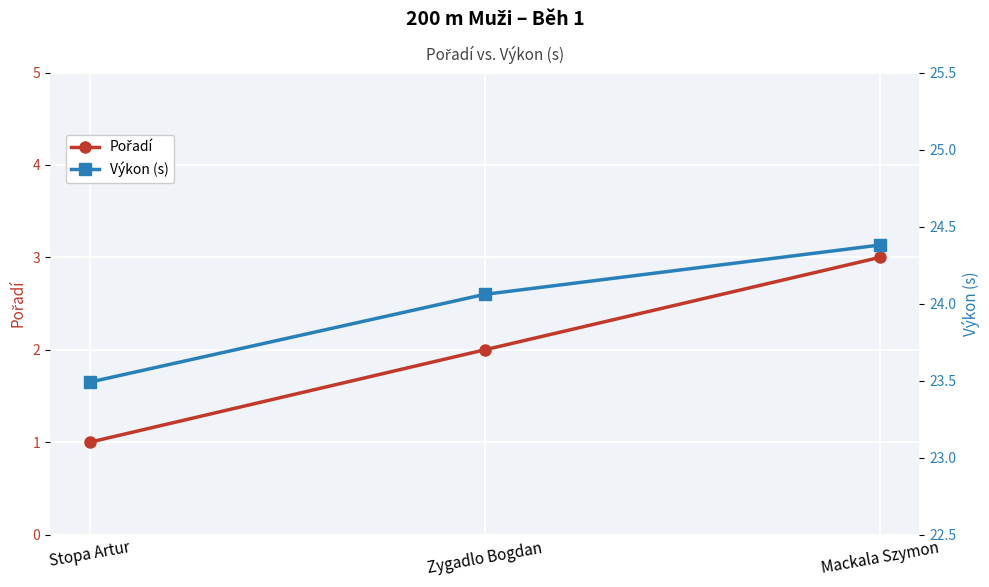

What is the sum of all Výkon (s) values?

71.9